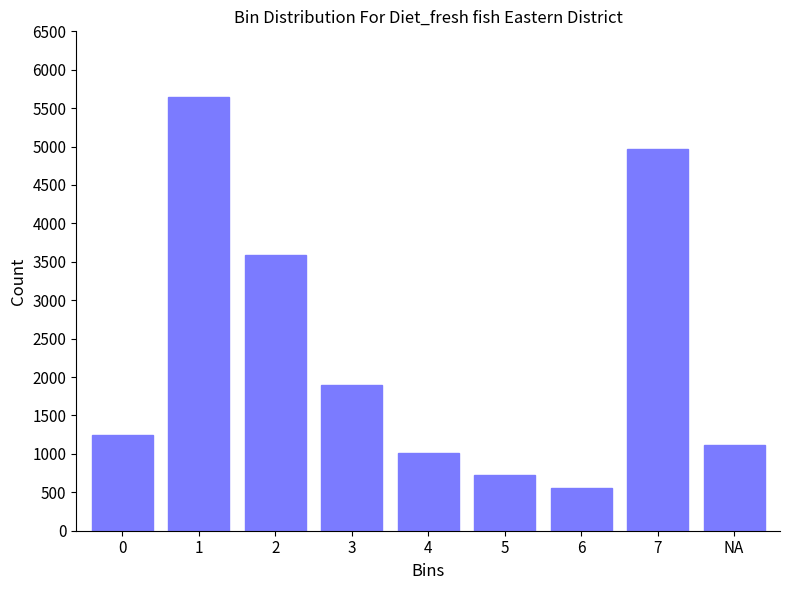

Reading right to left, extract all data points from this chart.

NA=1110	7=4970	6=550	5=720	4=1010	3=1900	2=3590	1=5640	0=1250